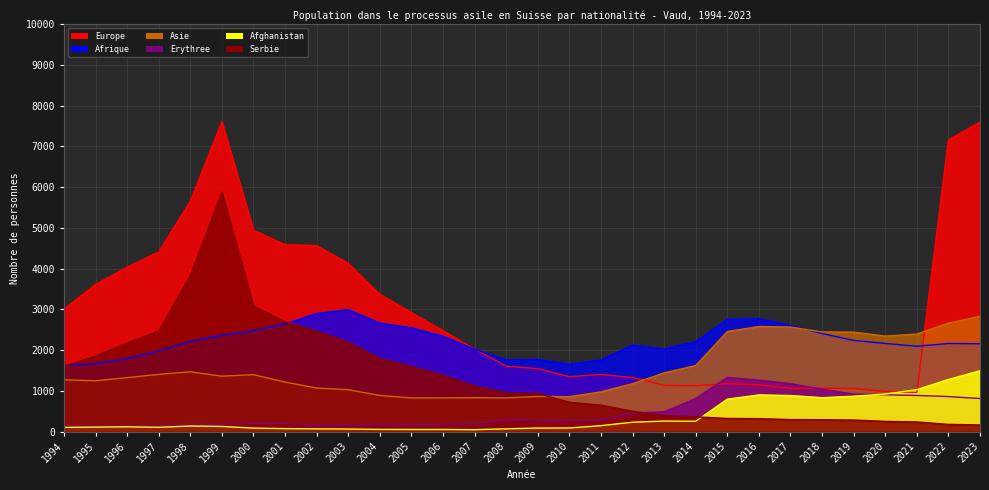

What is the average value of the Asie series?

1557